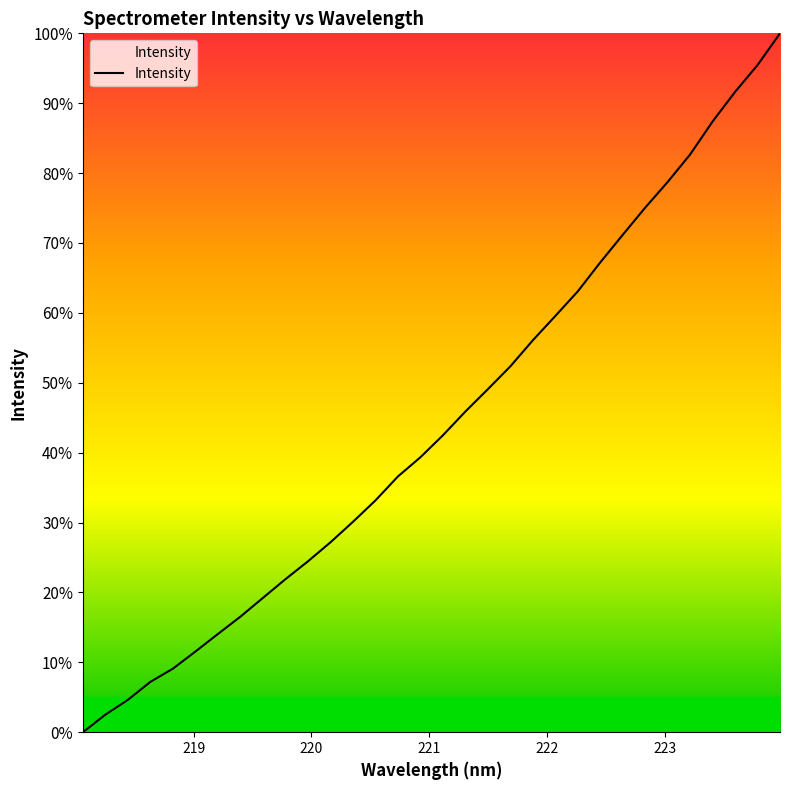

What is the difference between the maximum and minimum values?

100.0